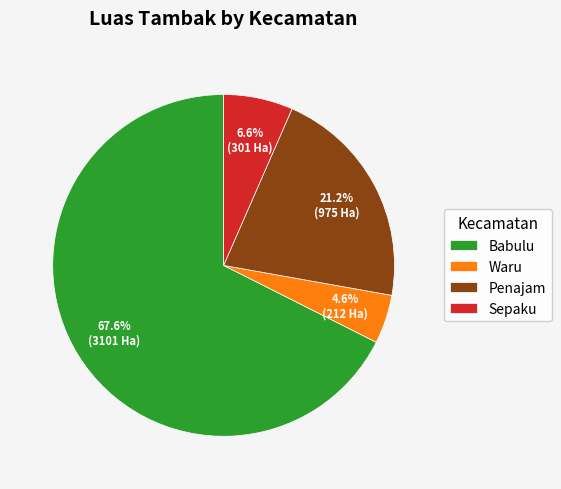

True or false: Penajam accounts for 13% of the total.

False